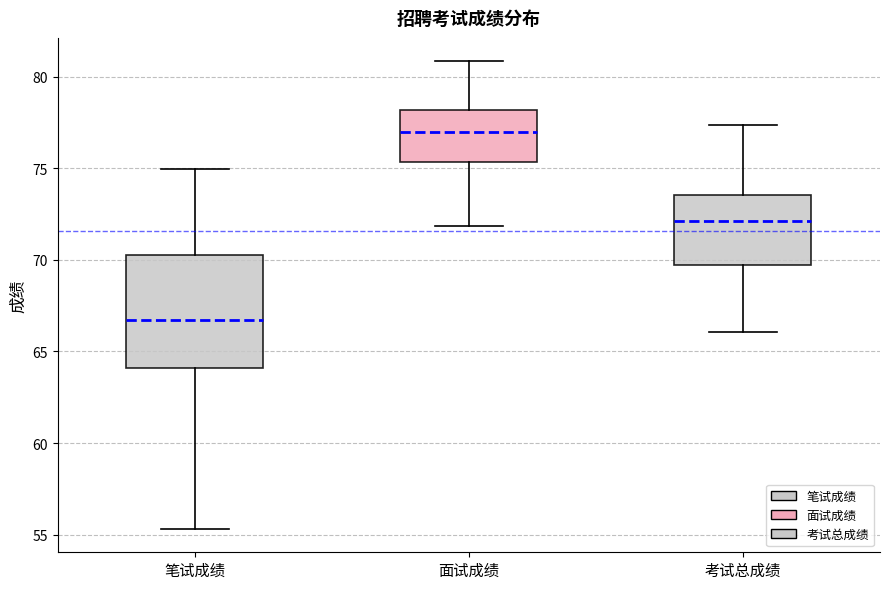

Where is the lower edge of the box for 考试总成绩 on the y-axis? The values are not printed on the chart, so give them approximately, as read against the axis.

69.5